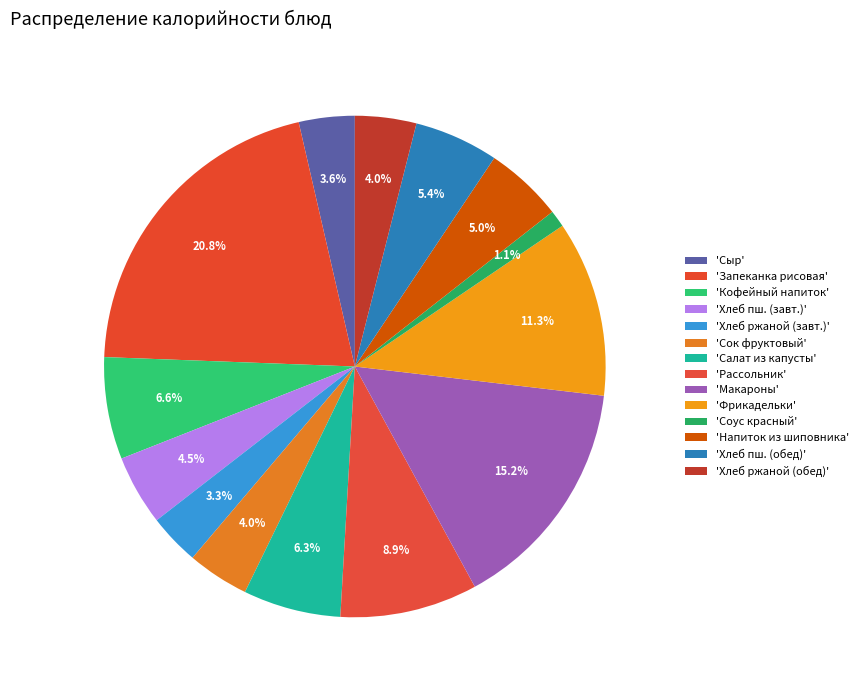

How many segments does this pie chart have?

14